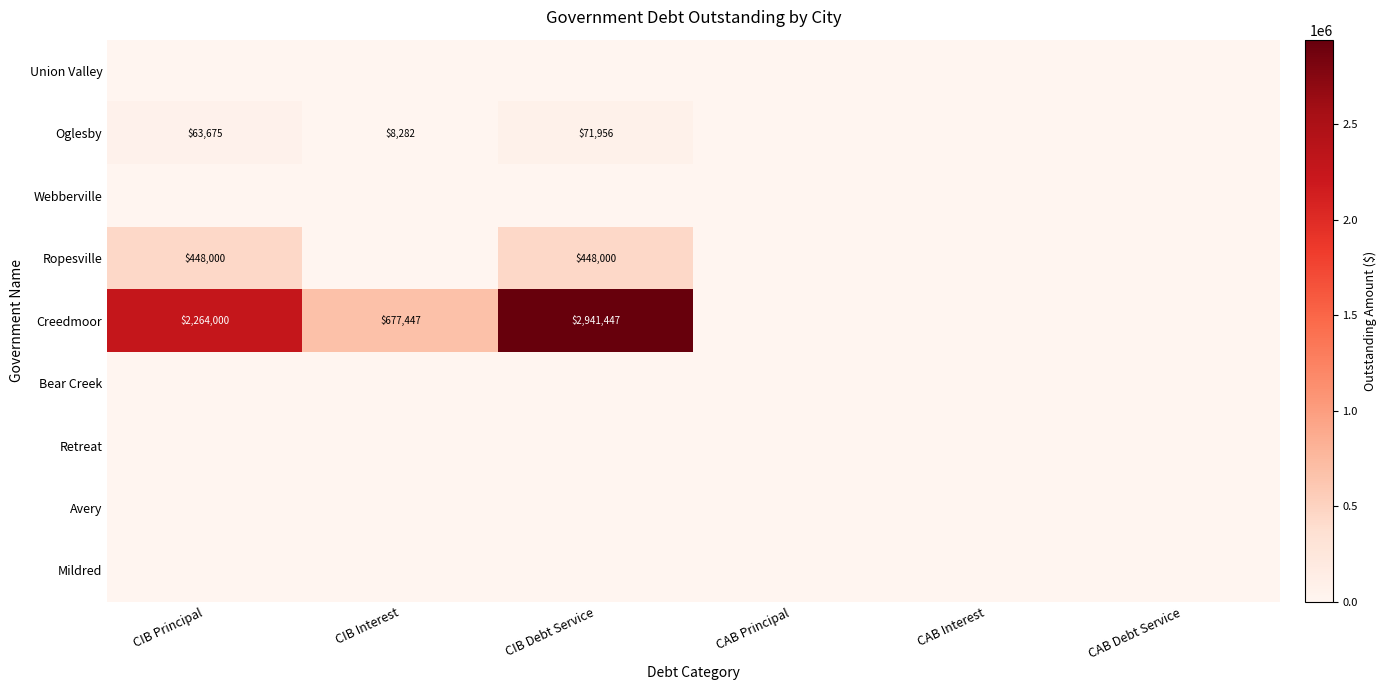

Is it true that Creedmoor equals 1218028 at CIB Debt Service?

False